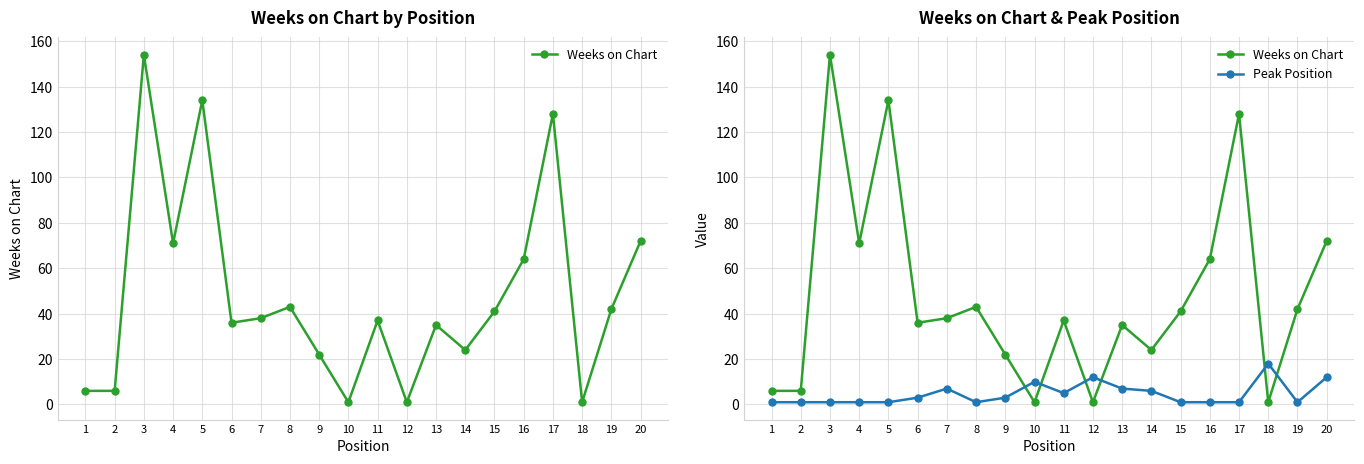

Reading right to left, transcribe all the data shown in this chart.

Weeks on Chart: 72	42	1	128	64	41	24	35	1	37	1	22	43	38	36	134	71	154	6	6
Peak Position: 12	1	18	1	1	1	6	7	12	5	10	3	1	7	3	1	1	1	1	1